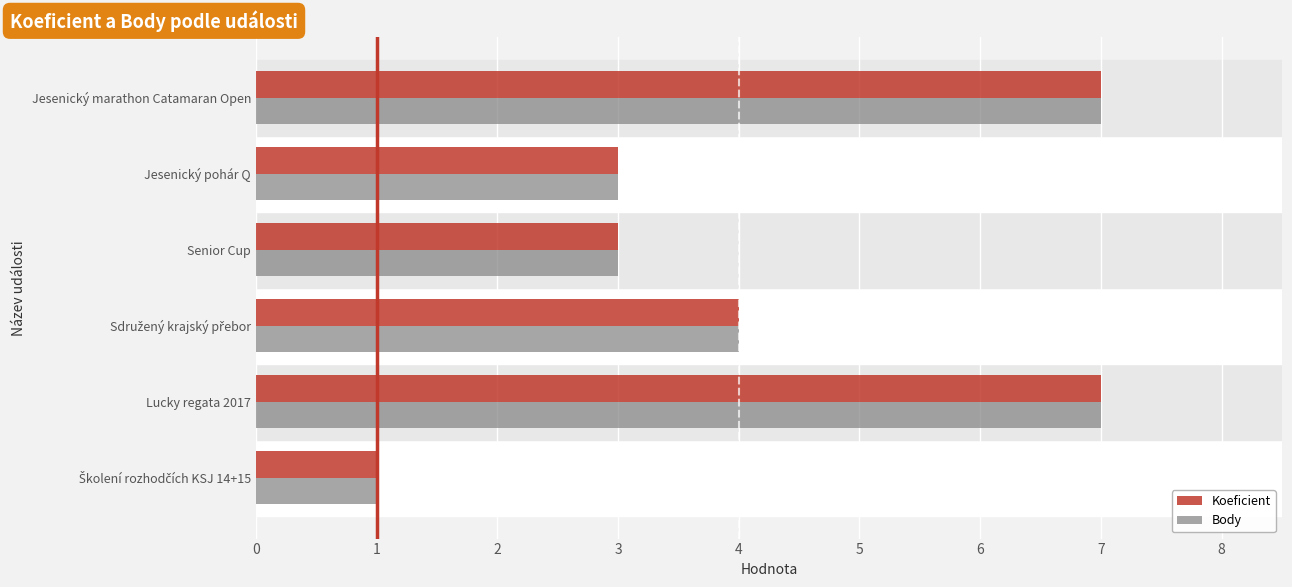

How many series are shown in this chart?

2